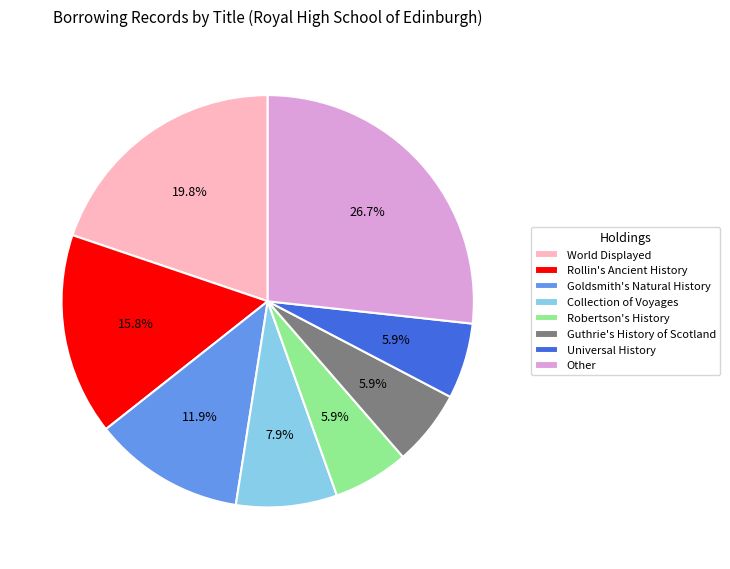

To the nearest percent, what is the difference between the largest and smallest slice percentages?

21%